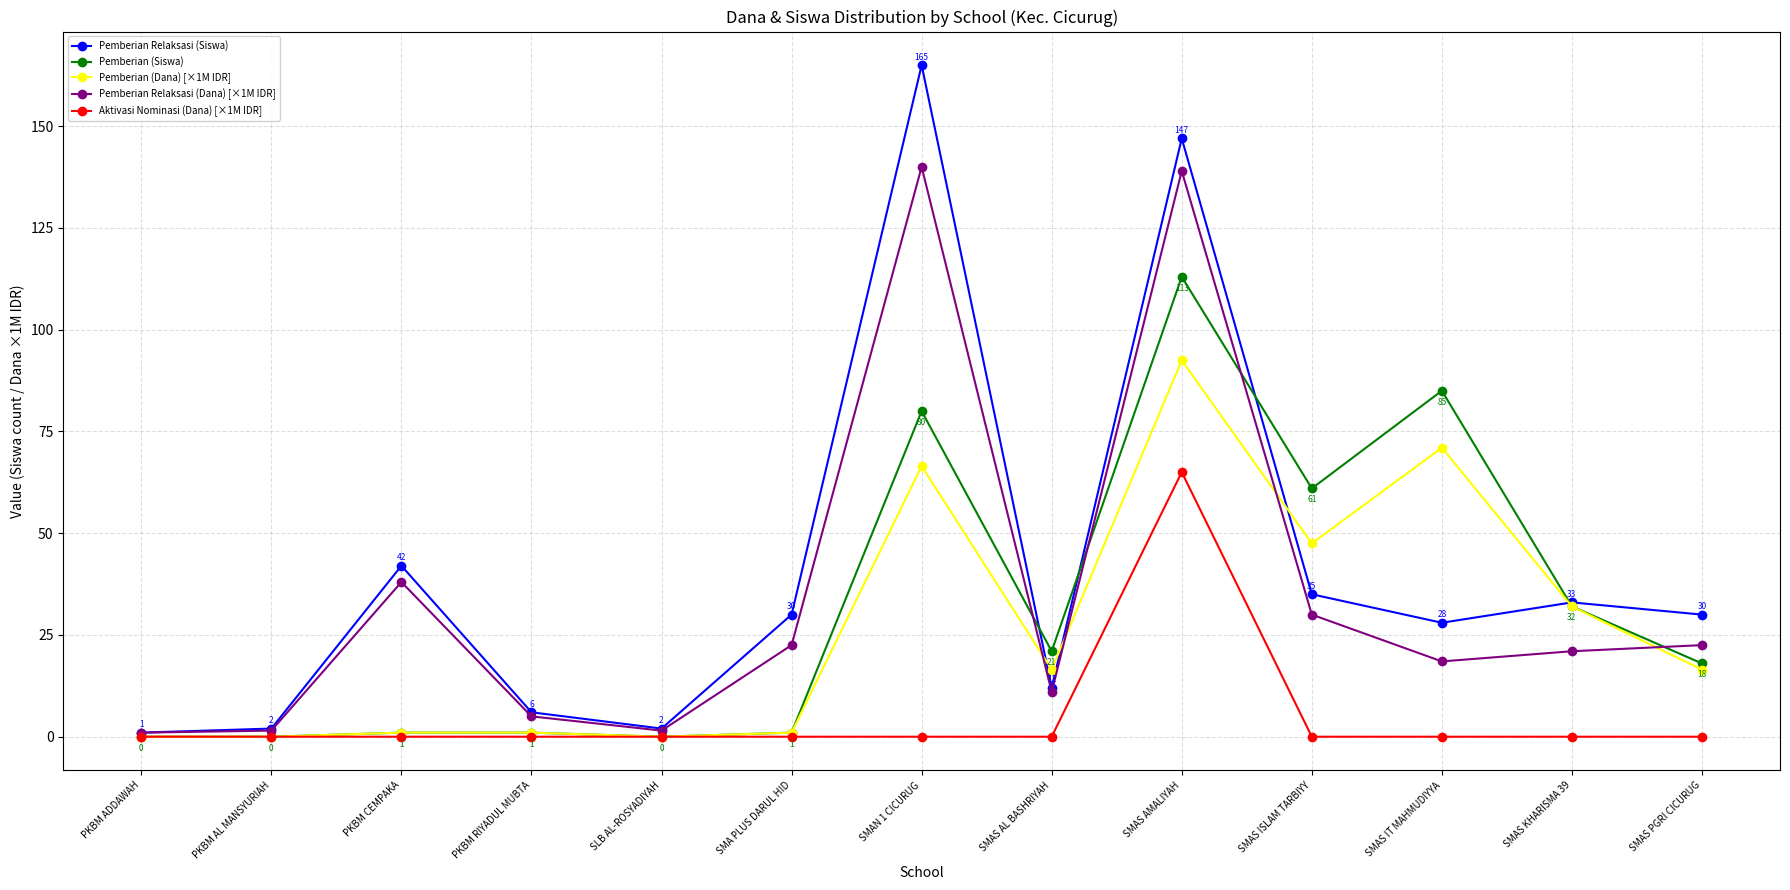

What is the average value of the Pemberian Relaksasi (Dana) [×1M IDR] series?

34.7